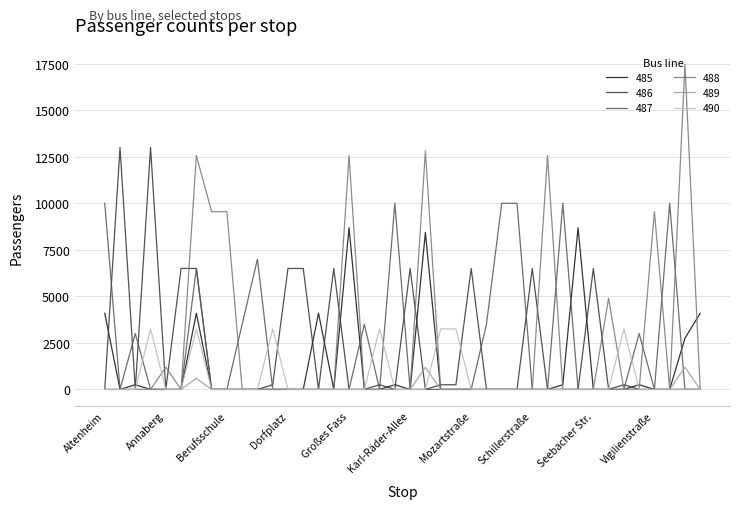

Which series has the widest spread of values?

488